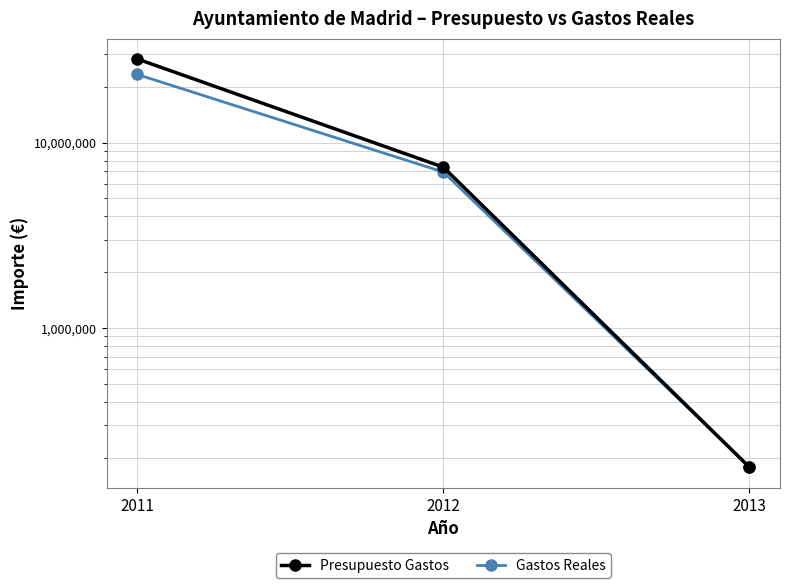

How many data points in Presupuesto Gastos are less than 7365672?

1